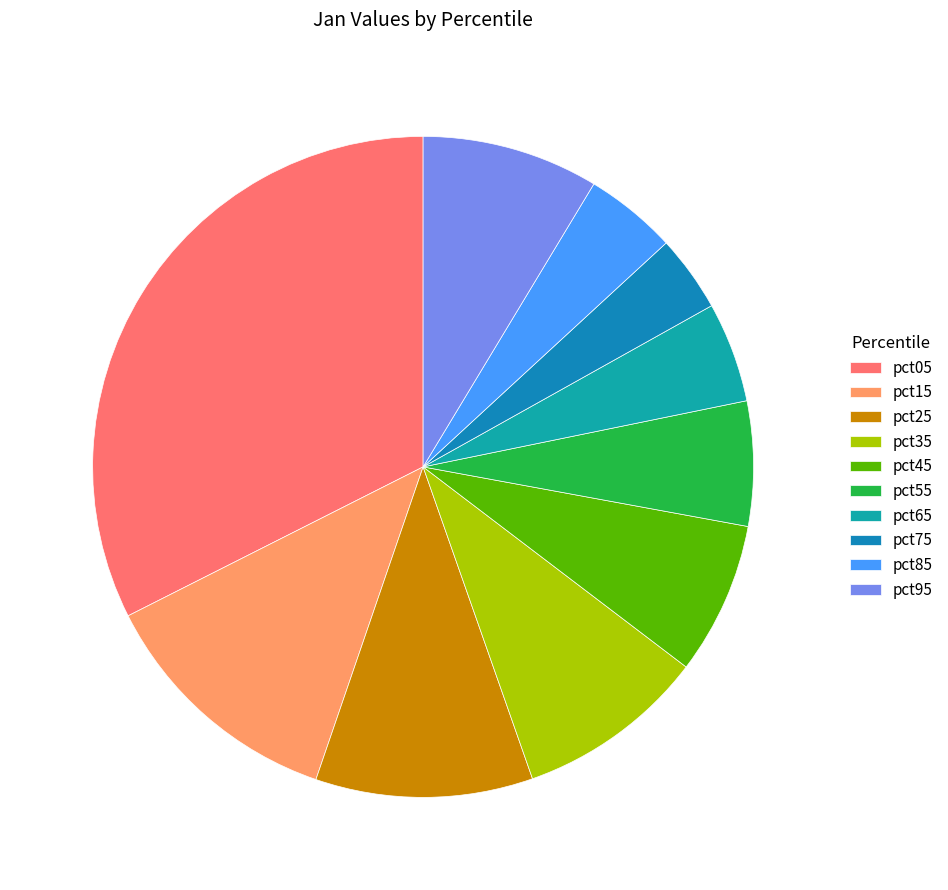

How many slices are in this pie chart?

10